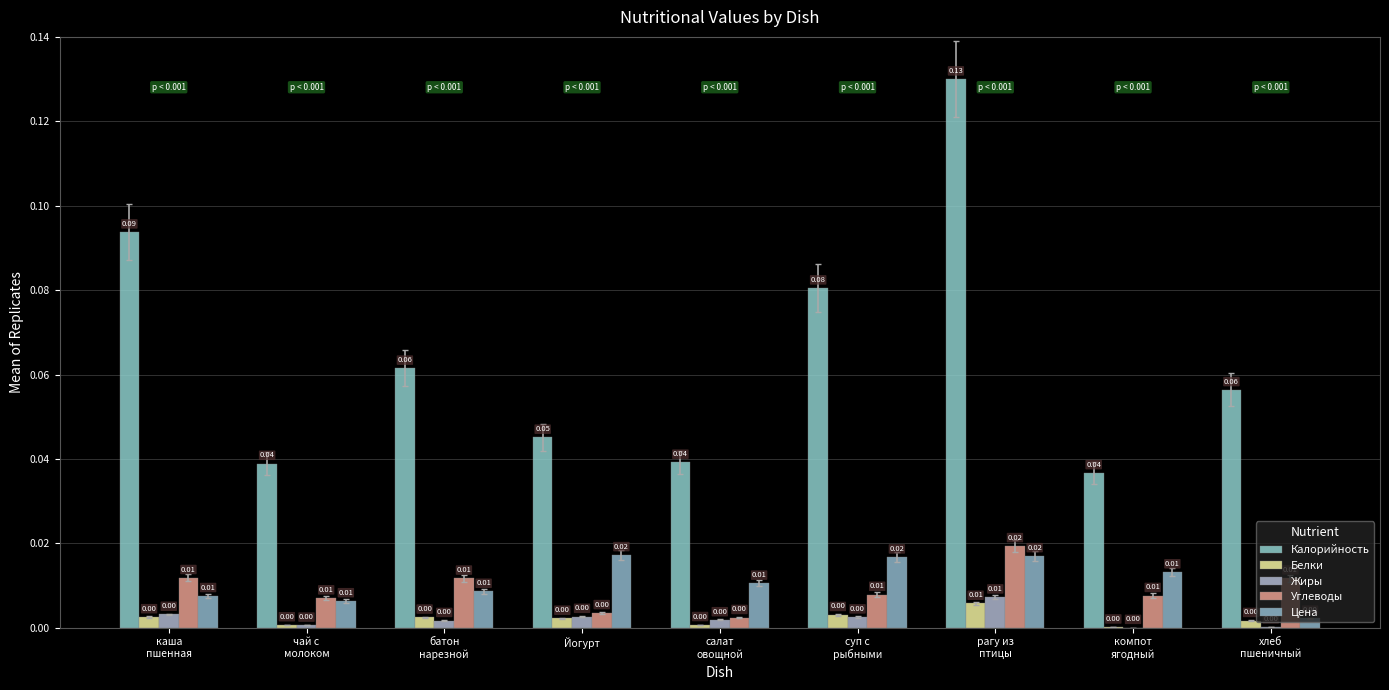

What is the label of the 7th bar from the left?

рагу из
птицы